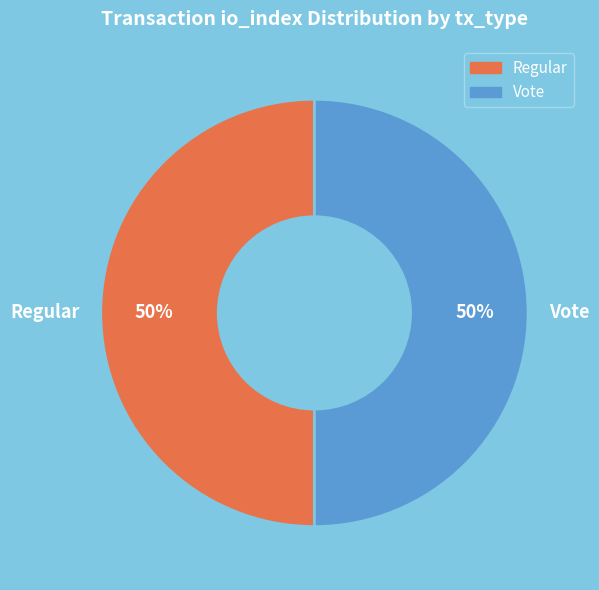

Approximately how many times larger is the value at Vote compared to Regular?

1.0